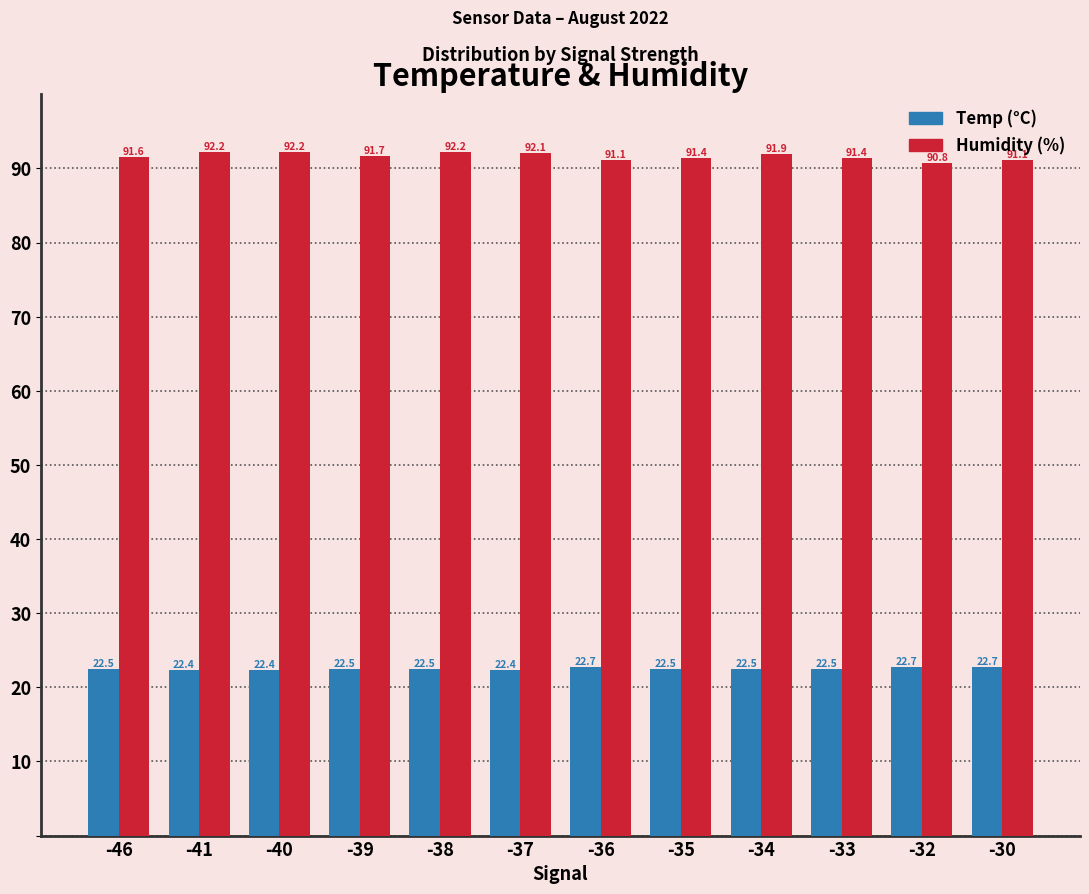

Reading left to right, extract all data points from this chart.

Temp: -46=22.5	-41=22.4	-40=22.4	-39=22.5	-38=22.5	-37=22.4	-36=22.7	-35=22.5	-34=22.5	-33=22.5	-32=22.7	-30=22.7
Humidity: -46=91.6	-41=92.2	-40=92.2	-39=91.7	-38=92.2	-37=92.1	-36=91.1	-35=91.4	-34=91.9	-33=91.4	-32=90.8	-30=91.1